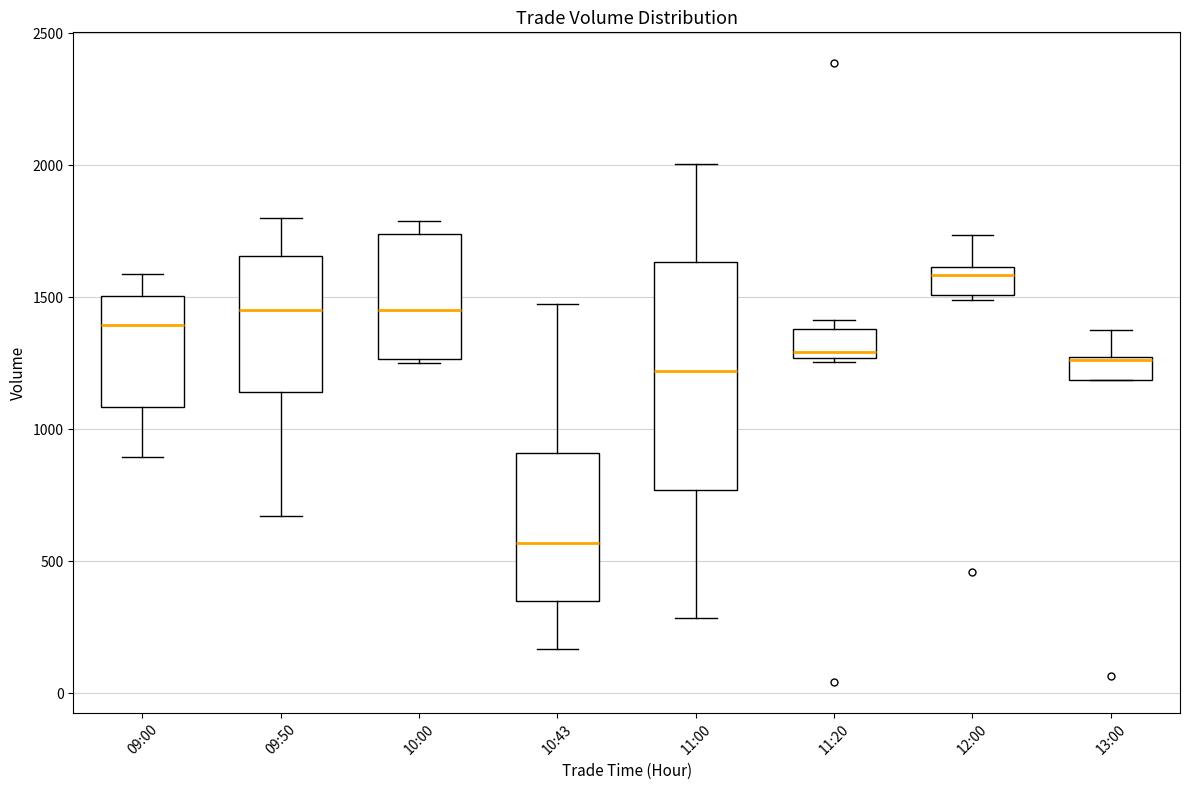

Where does the median line of the box for 10:43 sit on the y-axis? The values are not printed on the chart, so give them approximately, as read against the axis.

550